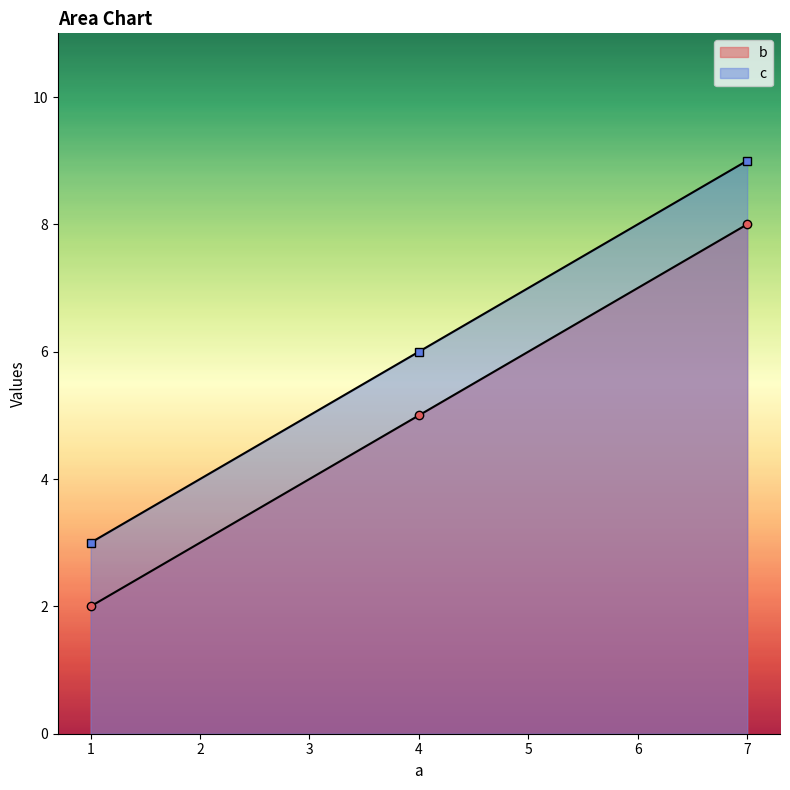

How many data points in b are above 5?

1